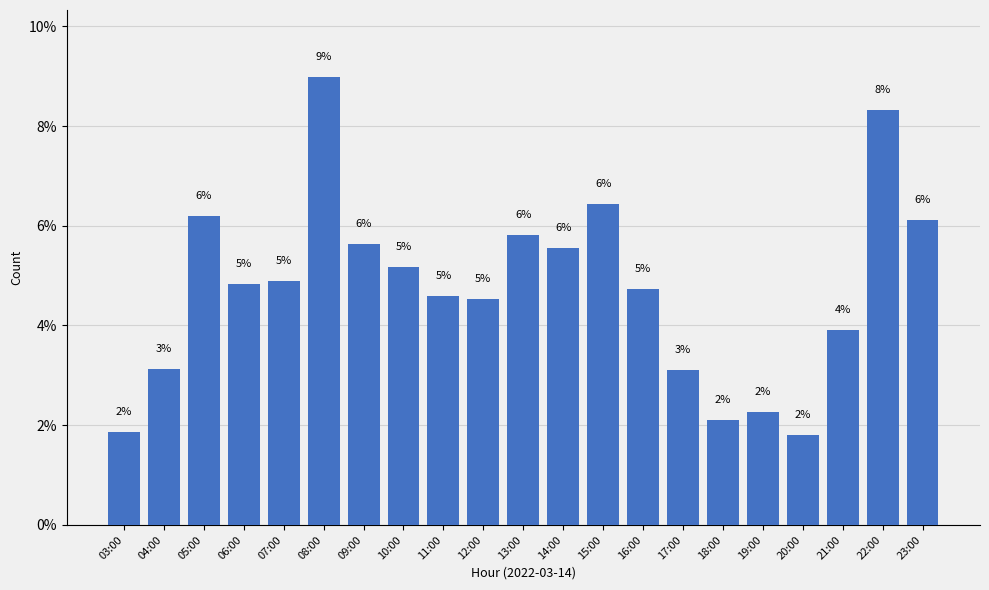

At which label is the value closest to 5?

07:00